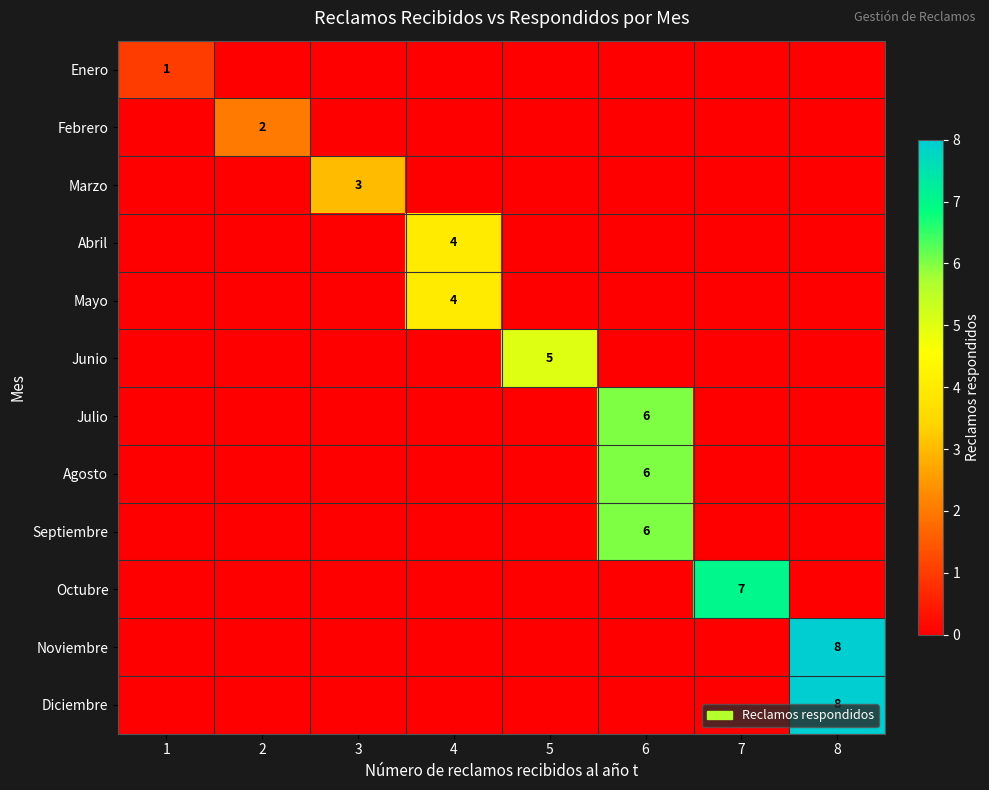

What is the spread (max minus min) of values at 1?

1